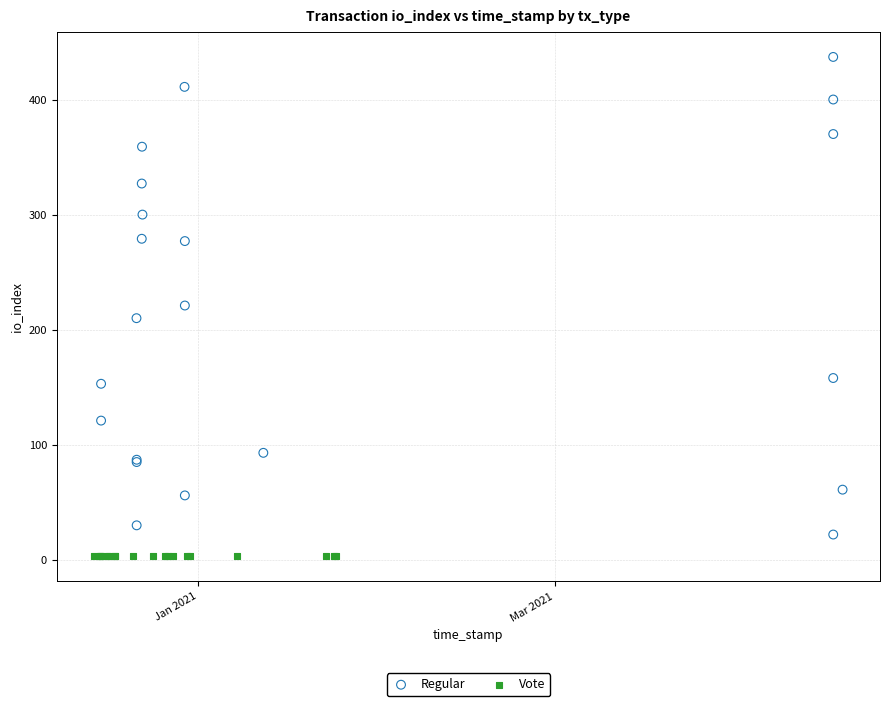

Which series contains the highest Y value?

Regular